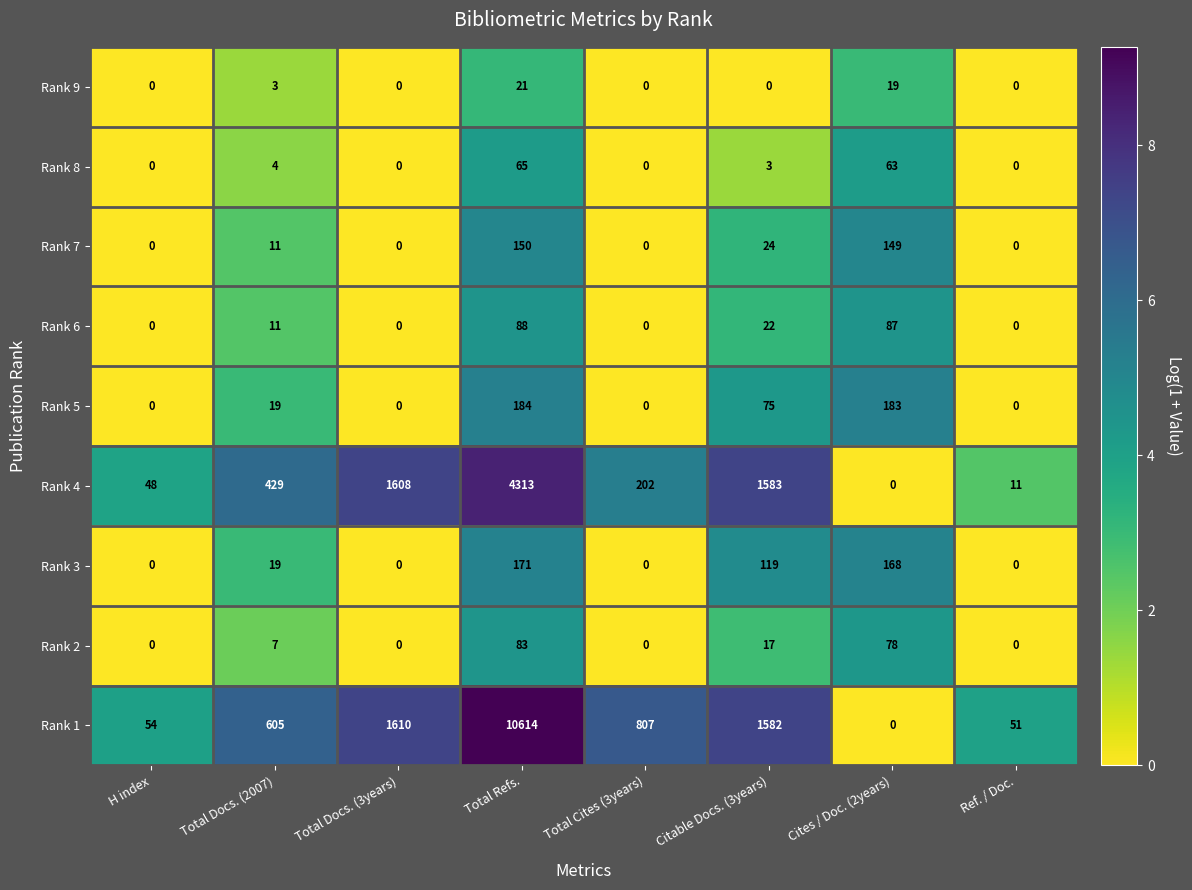

What value does the Rank 9 series have at Cites / Doc. (2years)?

19